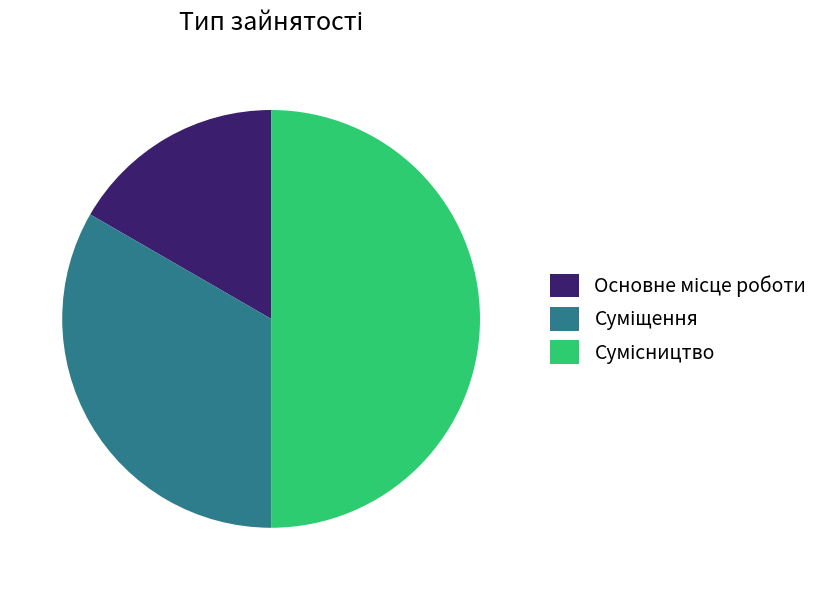

Count the number of slices in the pie.

3